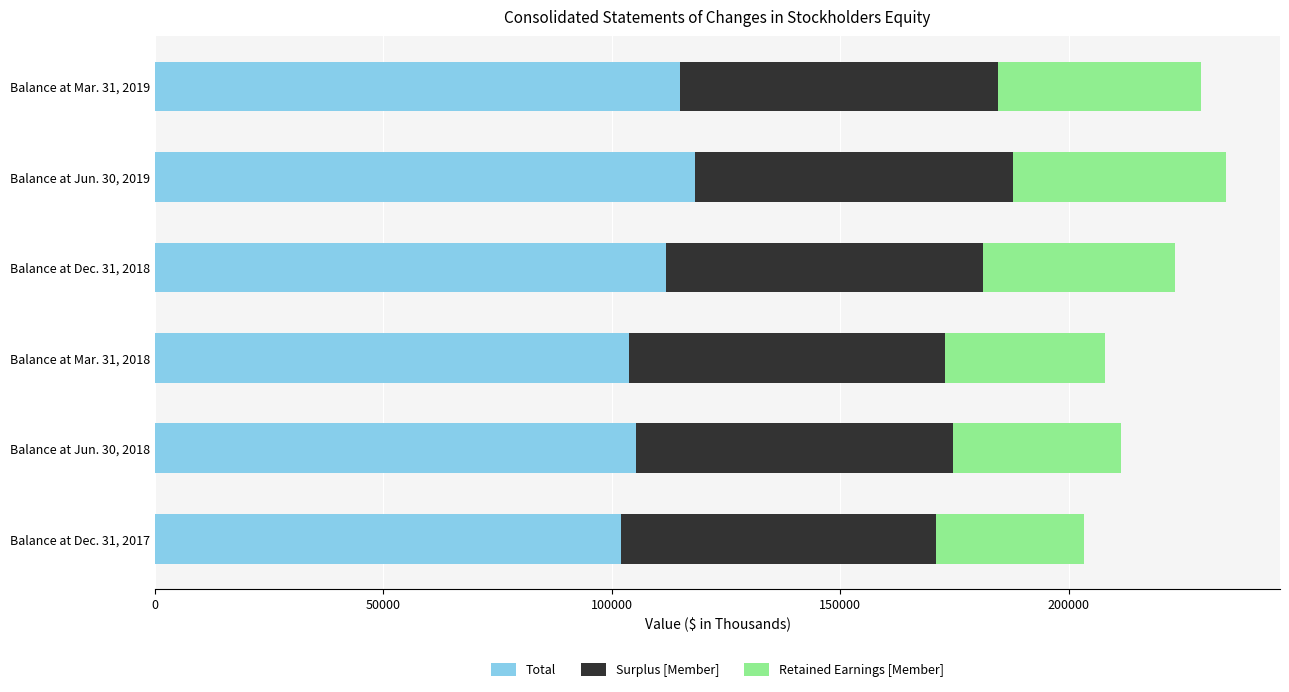

What is the average value of the Total series?

109322